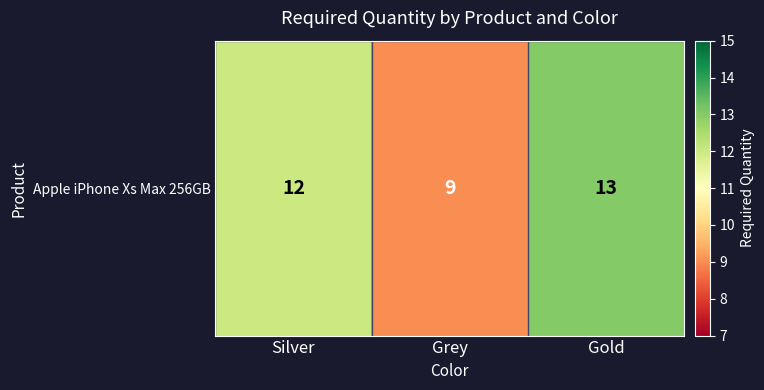

Rank the categories by value from highest to lowest.

Gold, Silver, Grey